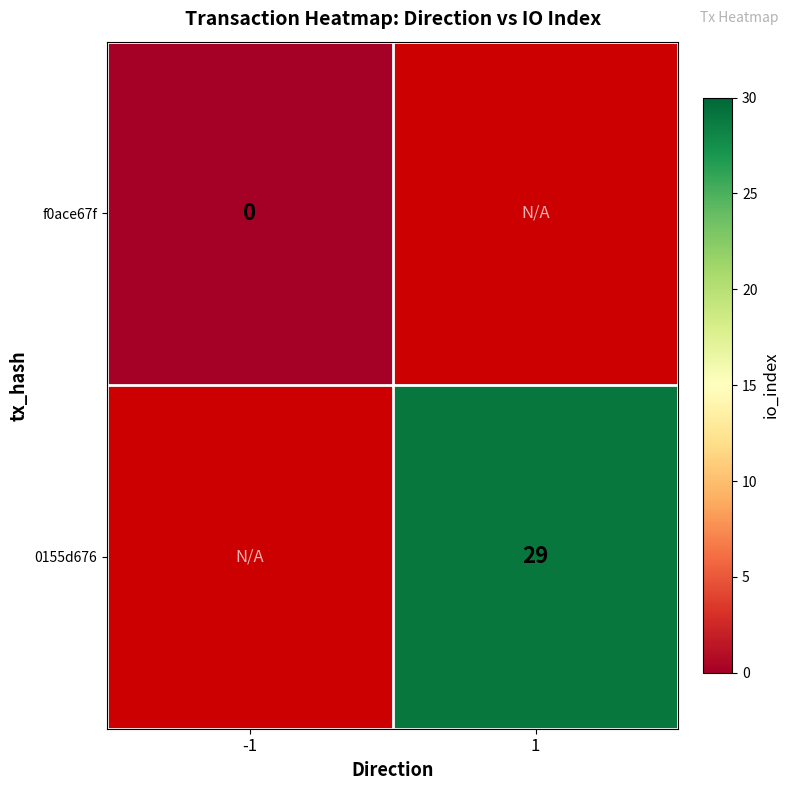

At how many categories does at least one series exceed 2?

1